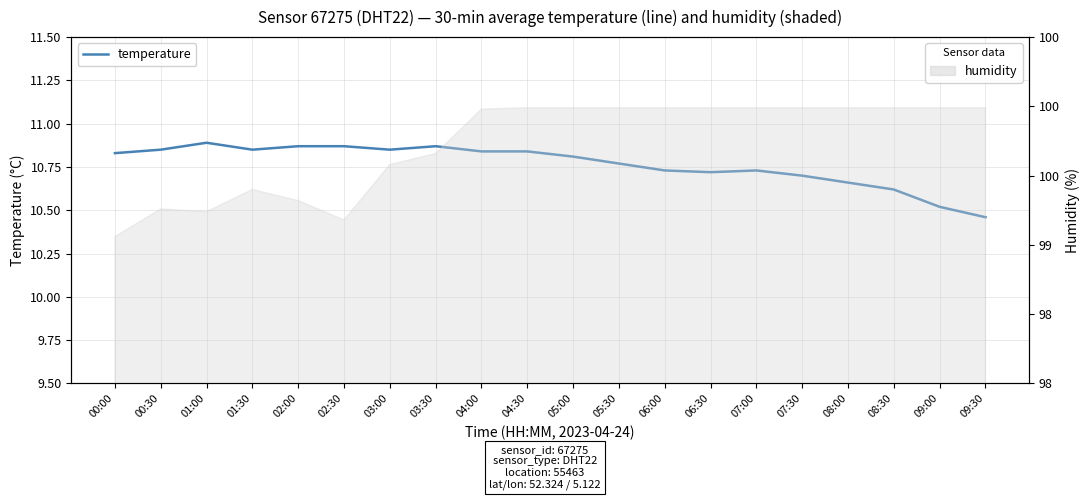

Between 07:30 and 02:30, which is larger?

02:30